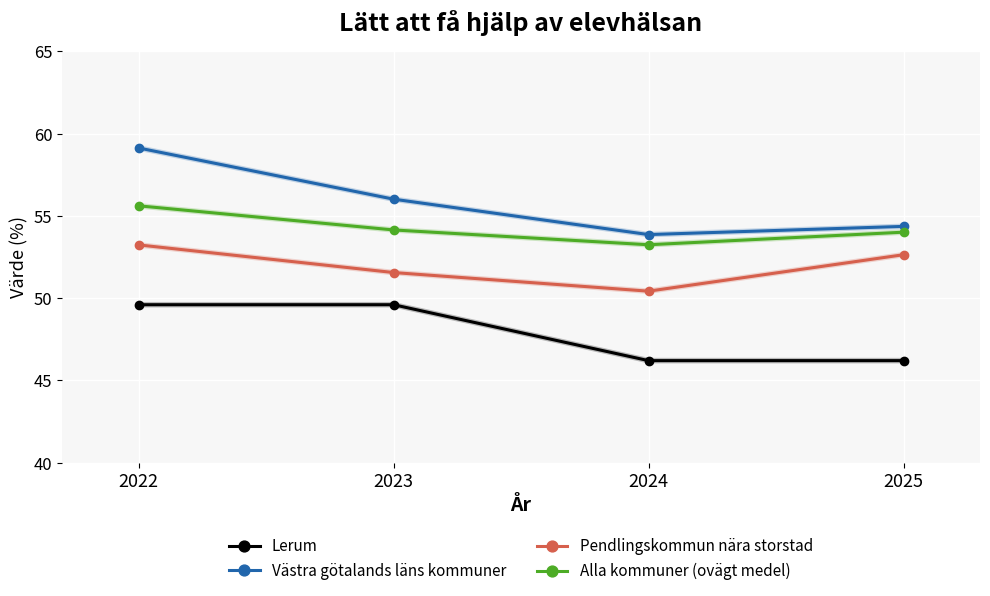

What is the smallest value displayed?

46.2